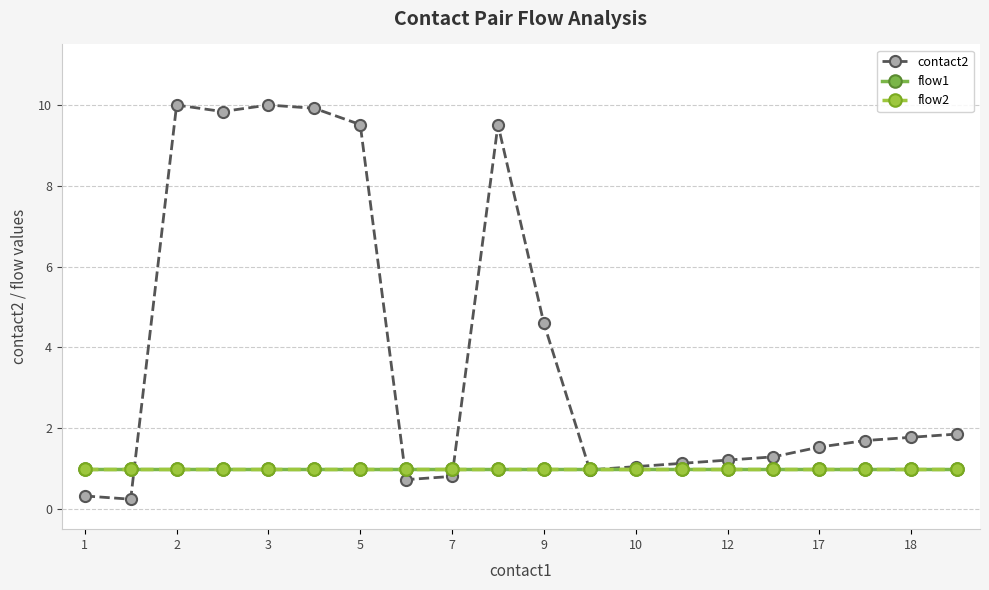

Is this an area chart (filled region under the line)?

No